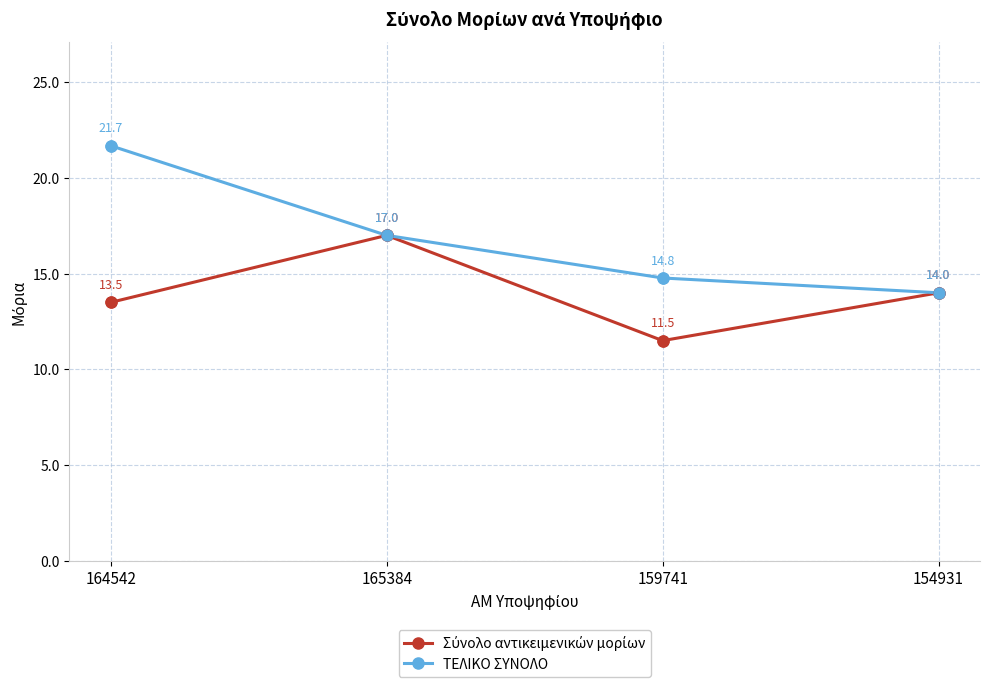

What is the spread (max minus min) of values at 164542?

8.2